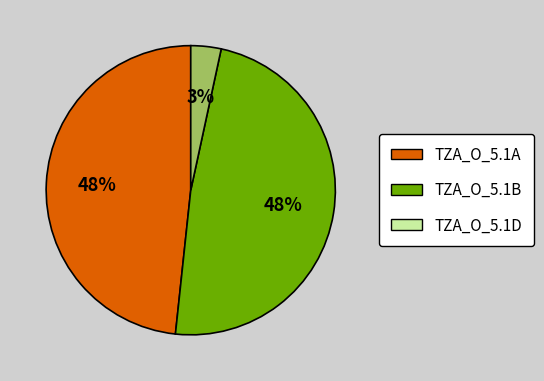

To the nearest percent, what is the difference between the largest and smallest slice percentages?

45%